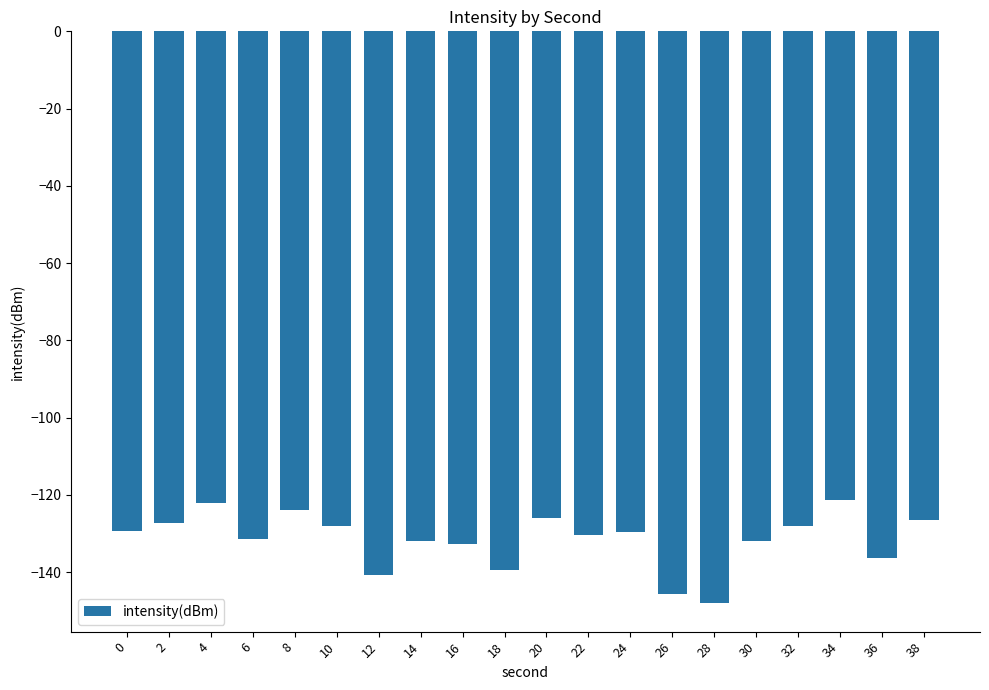

What is the change in value from 16 to 28?

-15.4